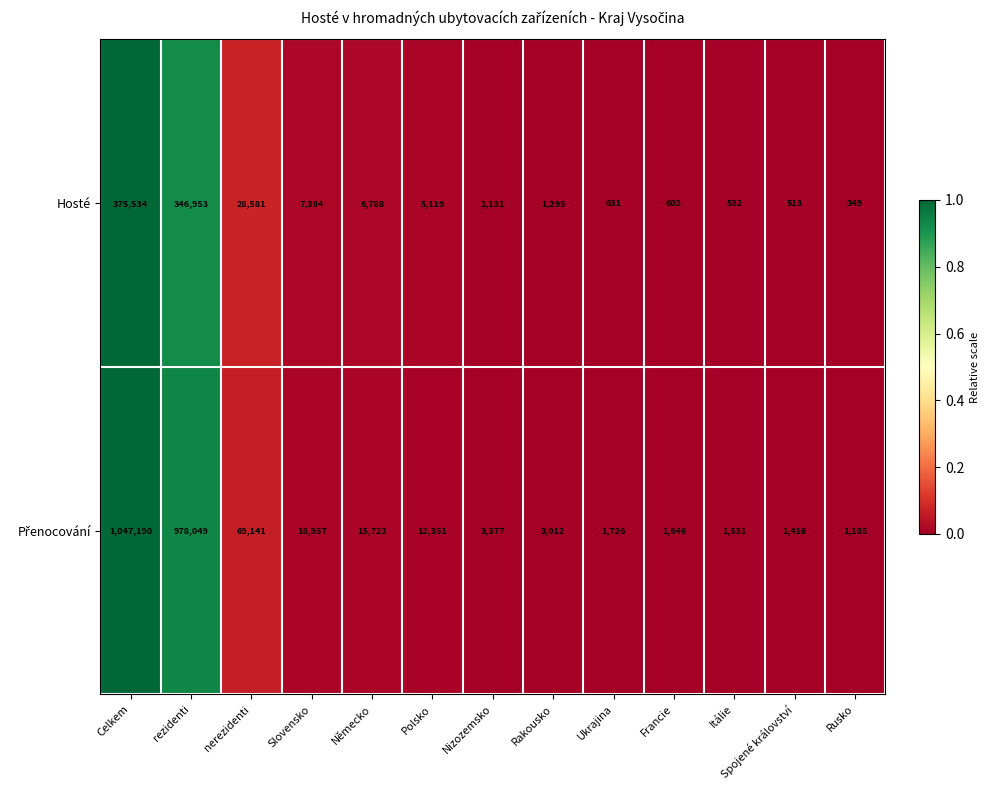

Which category has the highest value in the Hosté series?

Celkem